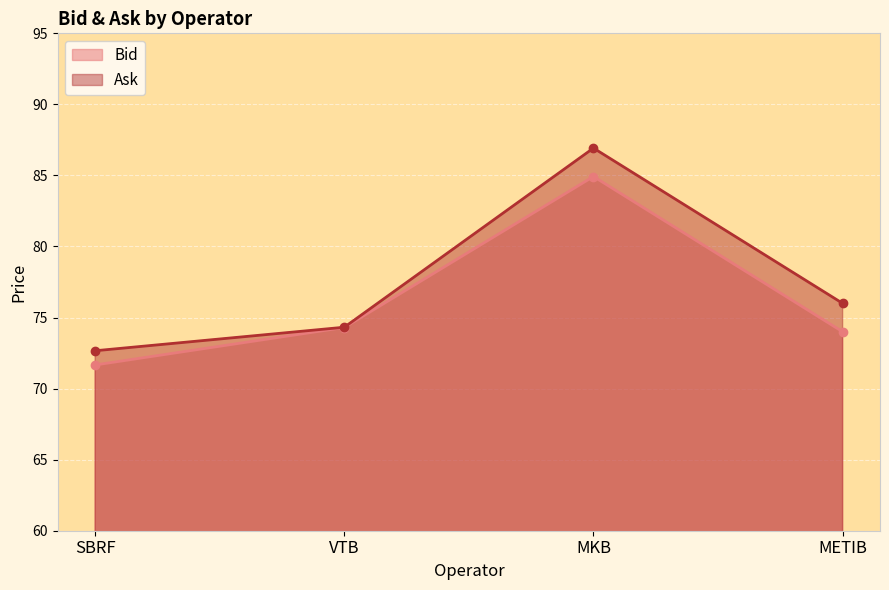

True or false: Ask has more than 1 interior local peaks.

False